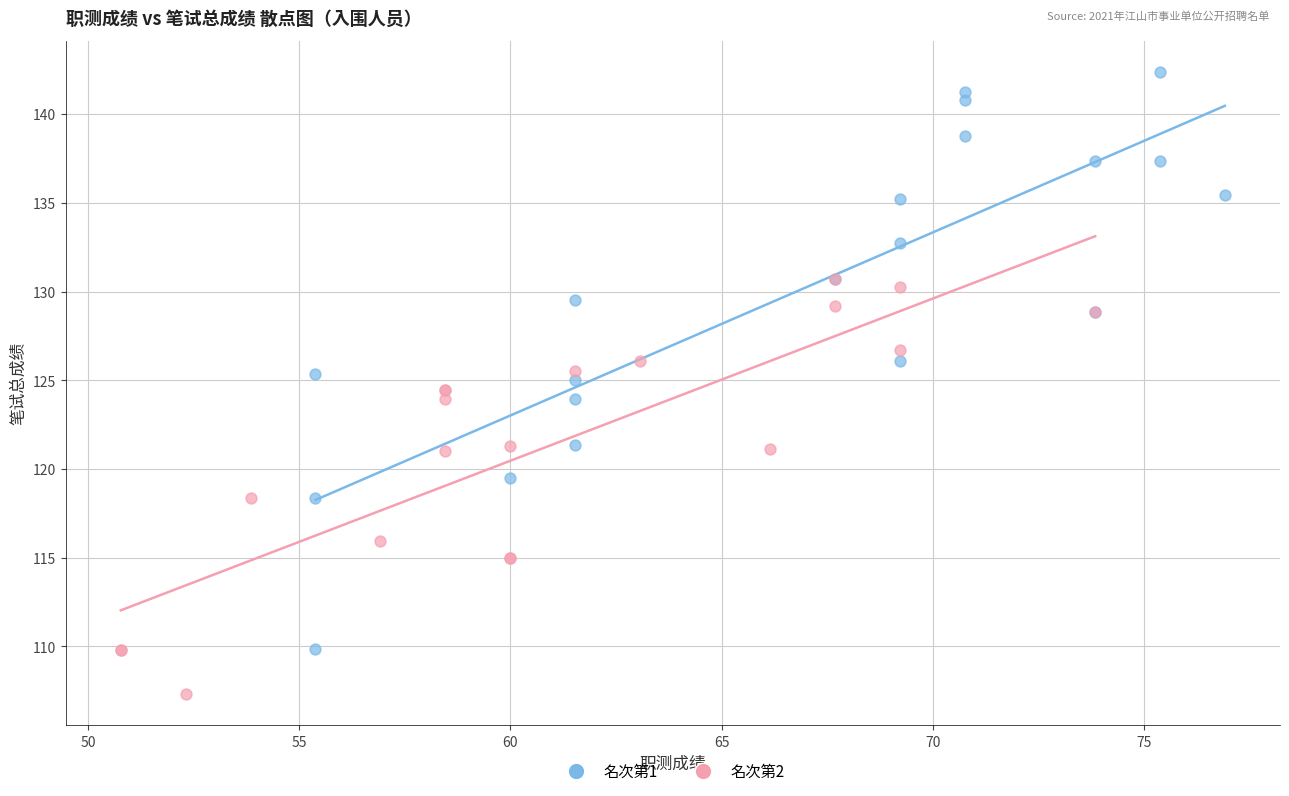

Which series has the largest Y range (max minus min)?

名次第1